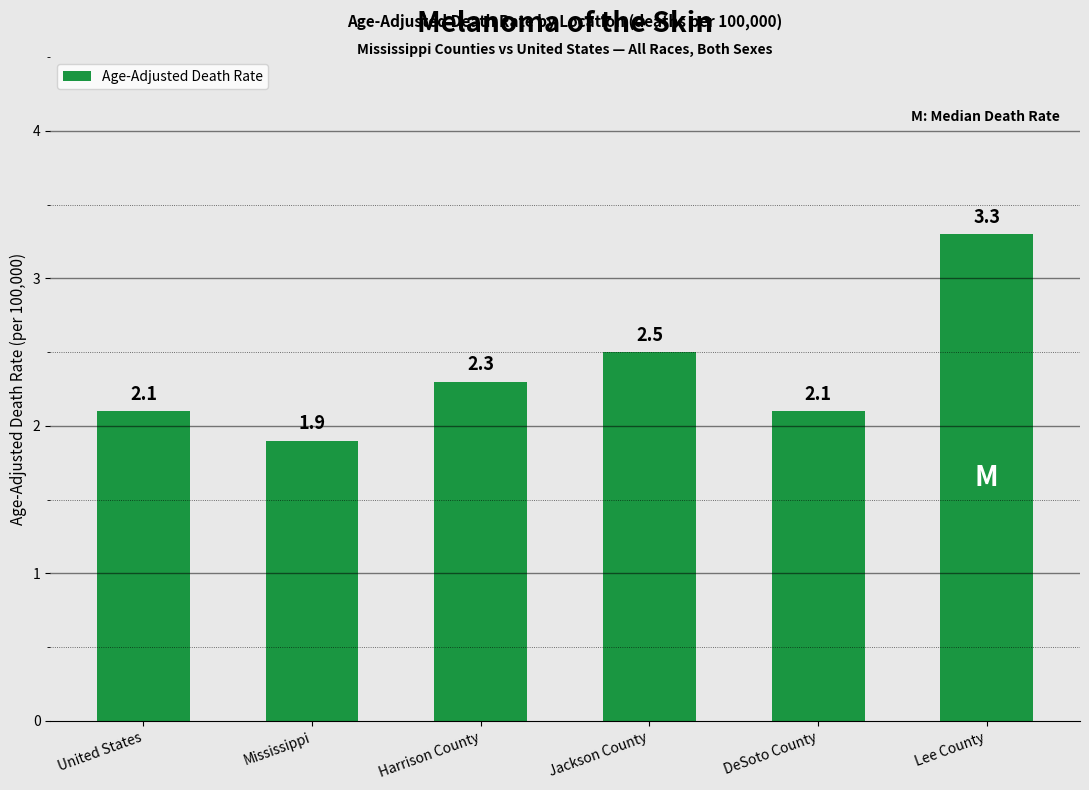

The value at United States is 2.1. True or false?

True